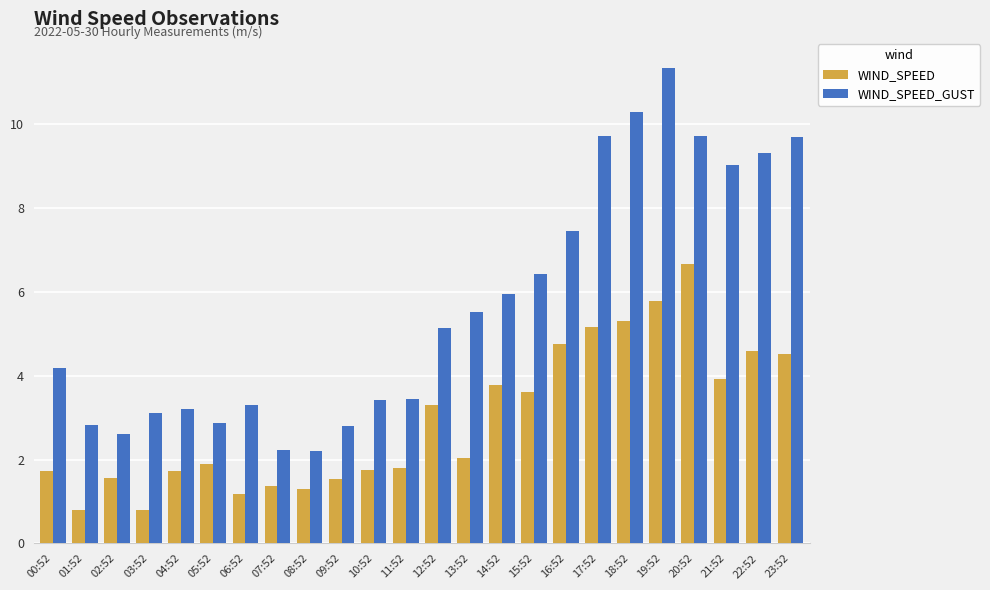

How many bars are there in each group?

2